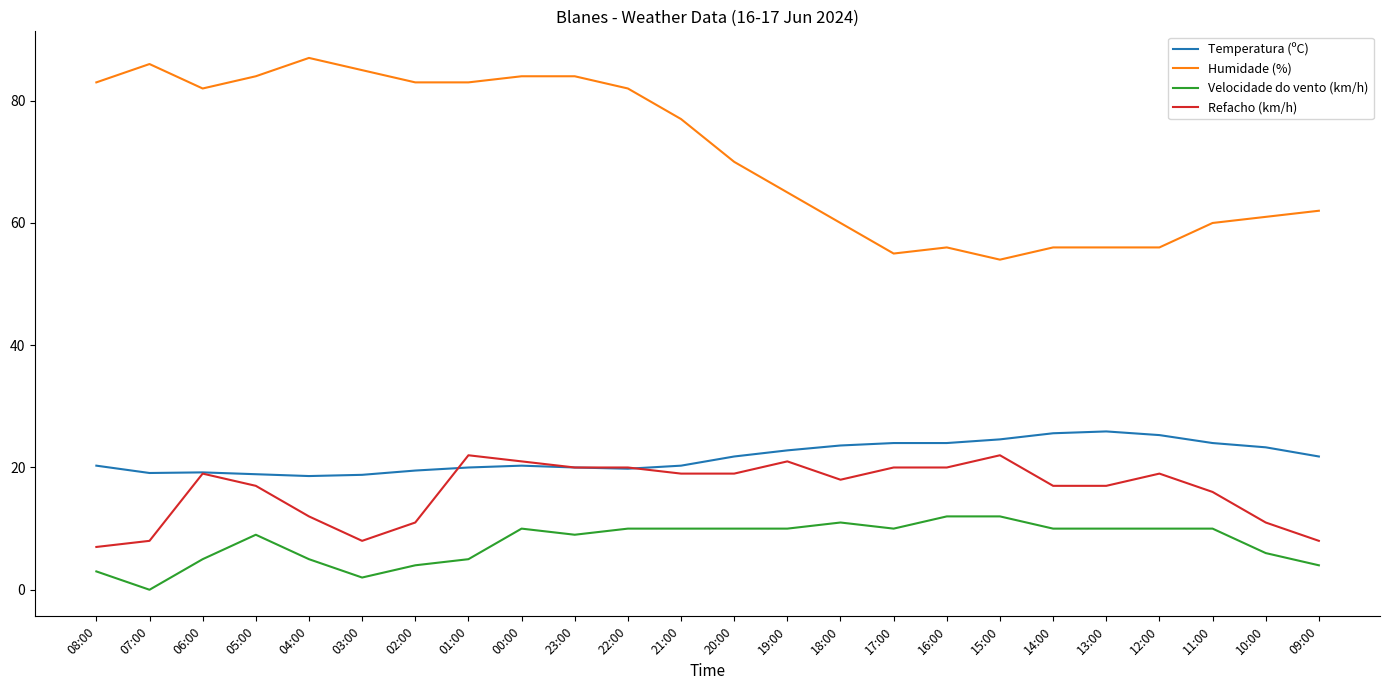

At which category does Humidade (%) reach its first local peak?

07:00